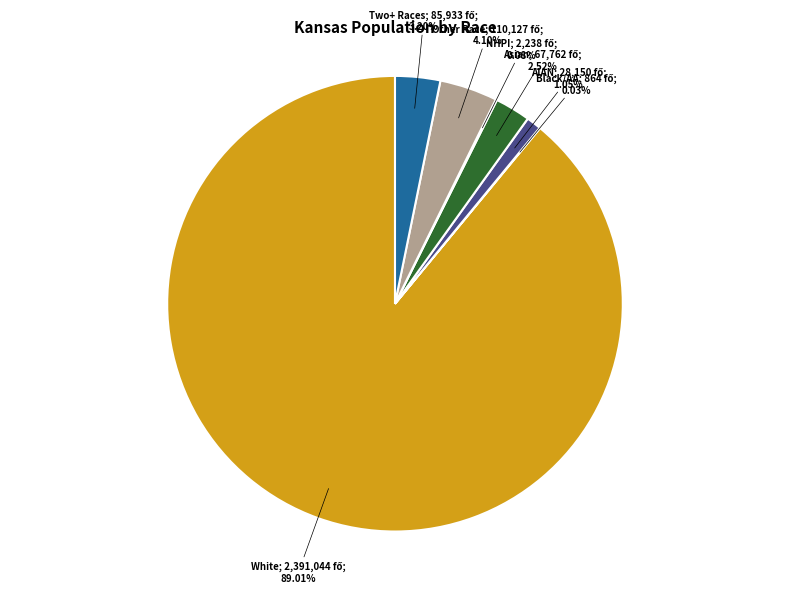

Does any single category account for the majority?

Yes